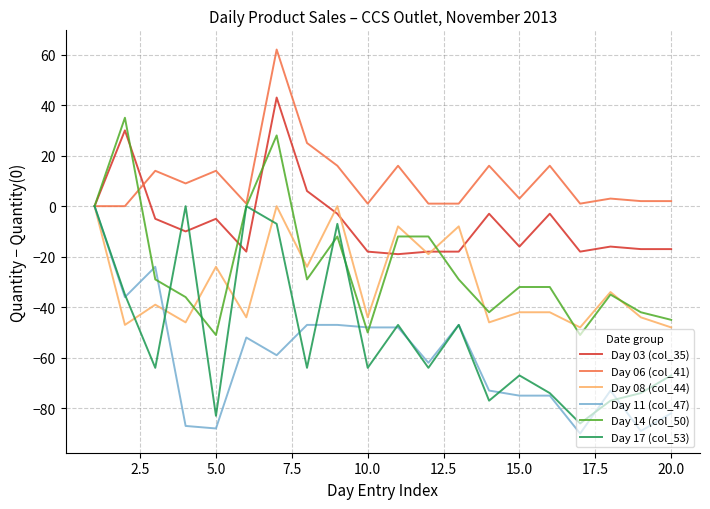

What is the minimum value for Day 17 (col_53)?

-86